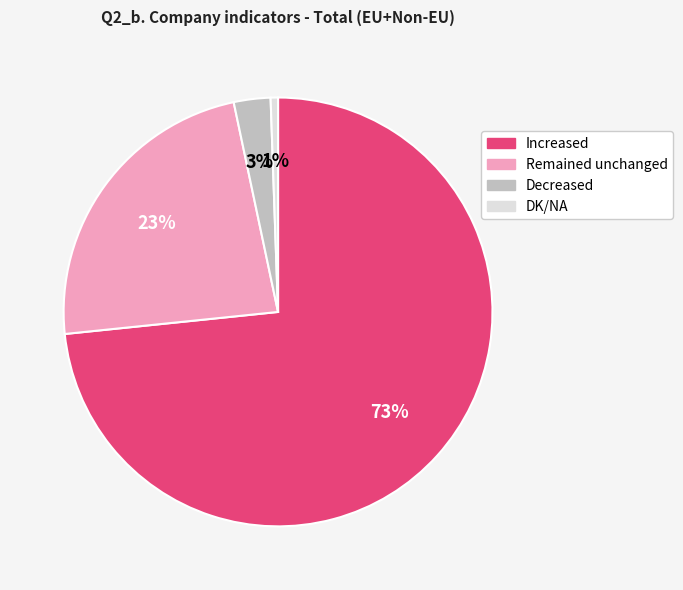

True or false: Remained unchanged accounts for 23% of the total.

True